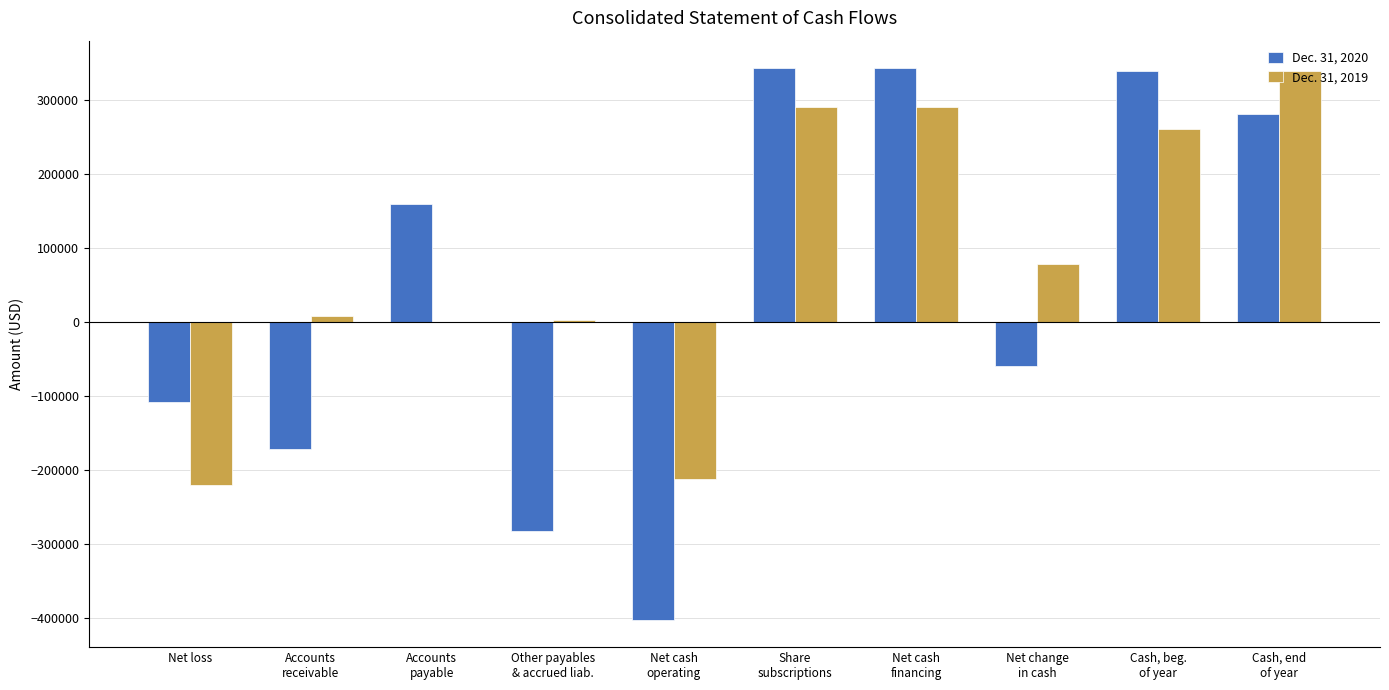

Reading right to left, list all the values displayed in this chart.

Dec. 31, 2020: Cash, end
of year=281299	Cash, beg.
of year=339809	Net change
in cash=-58510	Net cash
financing=343200	Share
subscriptions=343200	Net cash
operating=-401710	Other payables
& accrued liab.=-282287	Accounts
payable=159800	Accounts
receivable=-170800	Net loss=-107186
Dec. 31, 2019: Cash, end
of year=339809	Cash, beg.
of year=260912	Net change
in cash=78897	Net cash
financing=291300	Share
subscriptions=291300	Net cash
operating=-211388	Other payables
& accrued liab.=3356	Accounts
payable=0	Accounts
receivable=8000	Net loss=-219544